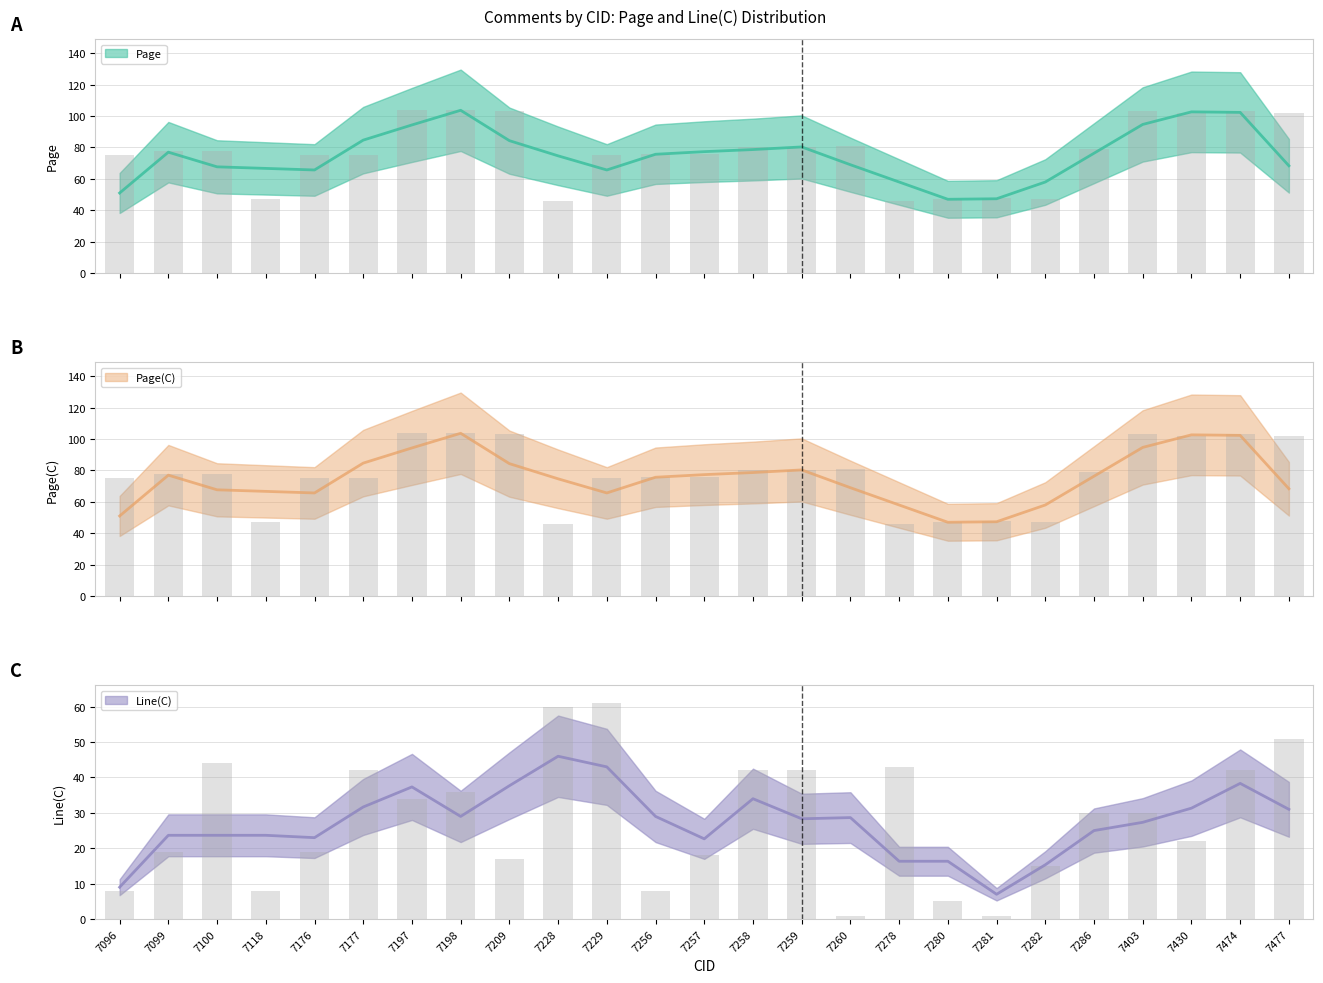

At which label is Line(C) closest to 31?

7286